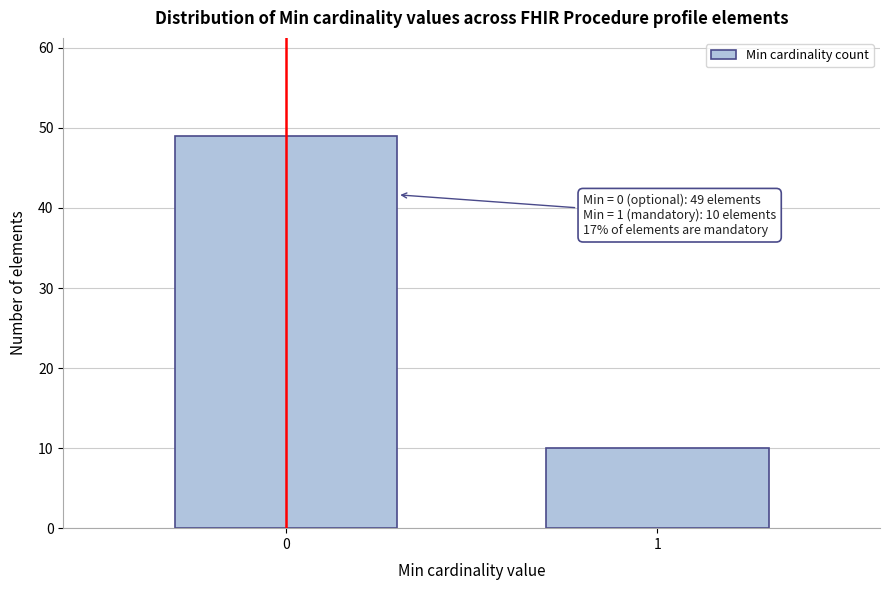

Reading left to right, transcribe all the data shown in this chart.

49	10